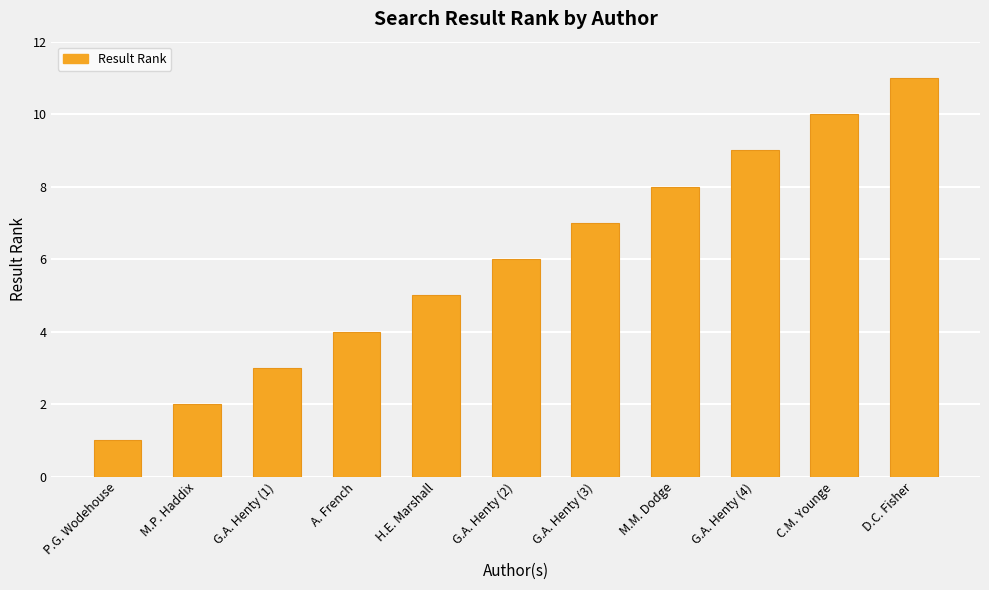

At which label is the value closest to 6?

G.A. Henty (2)